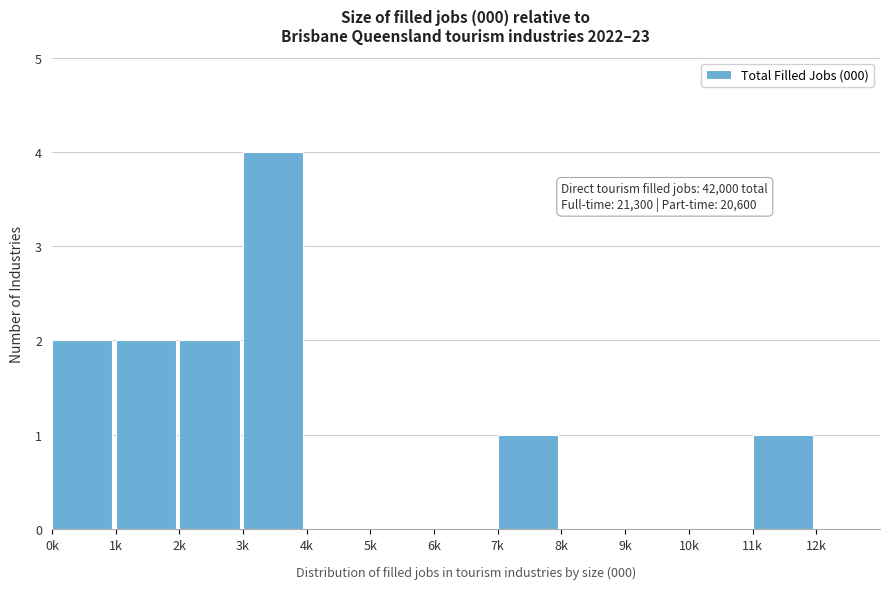

Reading right to left, transcribe all the data shown in this chart.

11k=1	10k=0	9k=0	8k=0	7k=1	6k=0	5k=0	4k=0	3k=4	2k=2	1k=2	0k=2